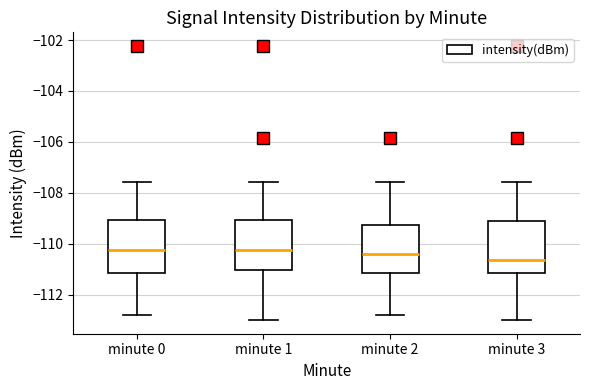

Where does the upper whisker of the box for minute 1 end on the y-axis? The values are not printed on the chart, so give them approximately, as read against the axis.

-107.6